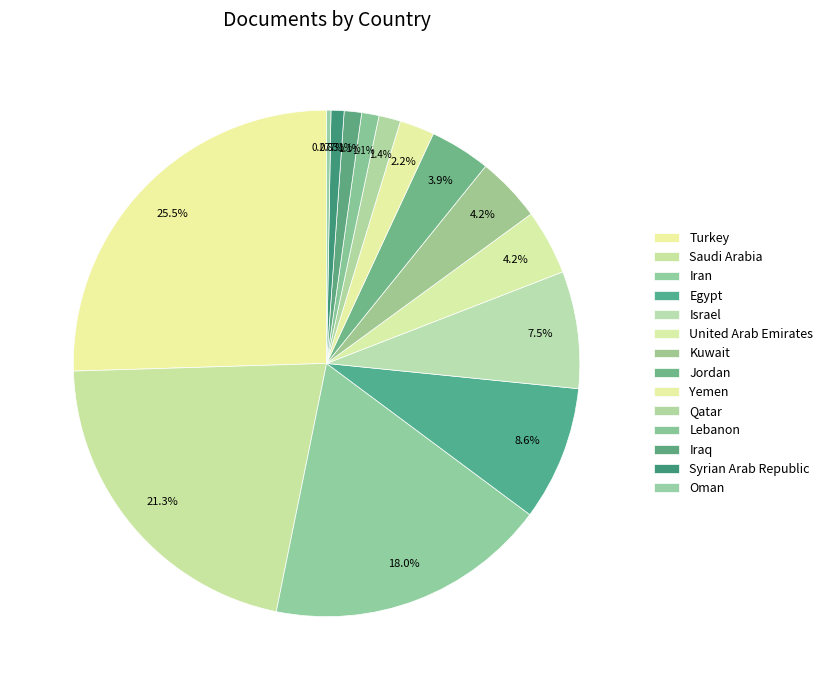

Is Iran the majority of the pie?

No